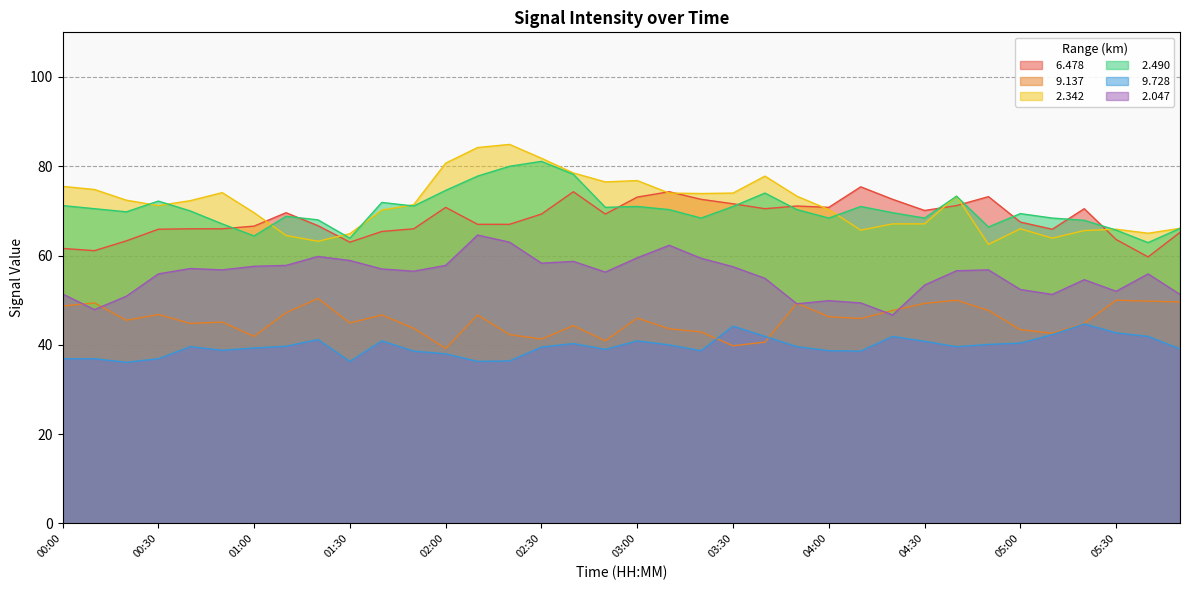

True or false:   2.342 has a value of 74.0 at 03:10.

True